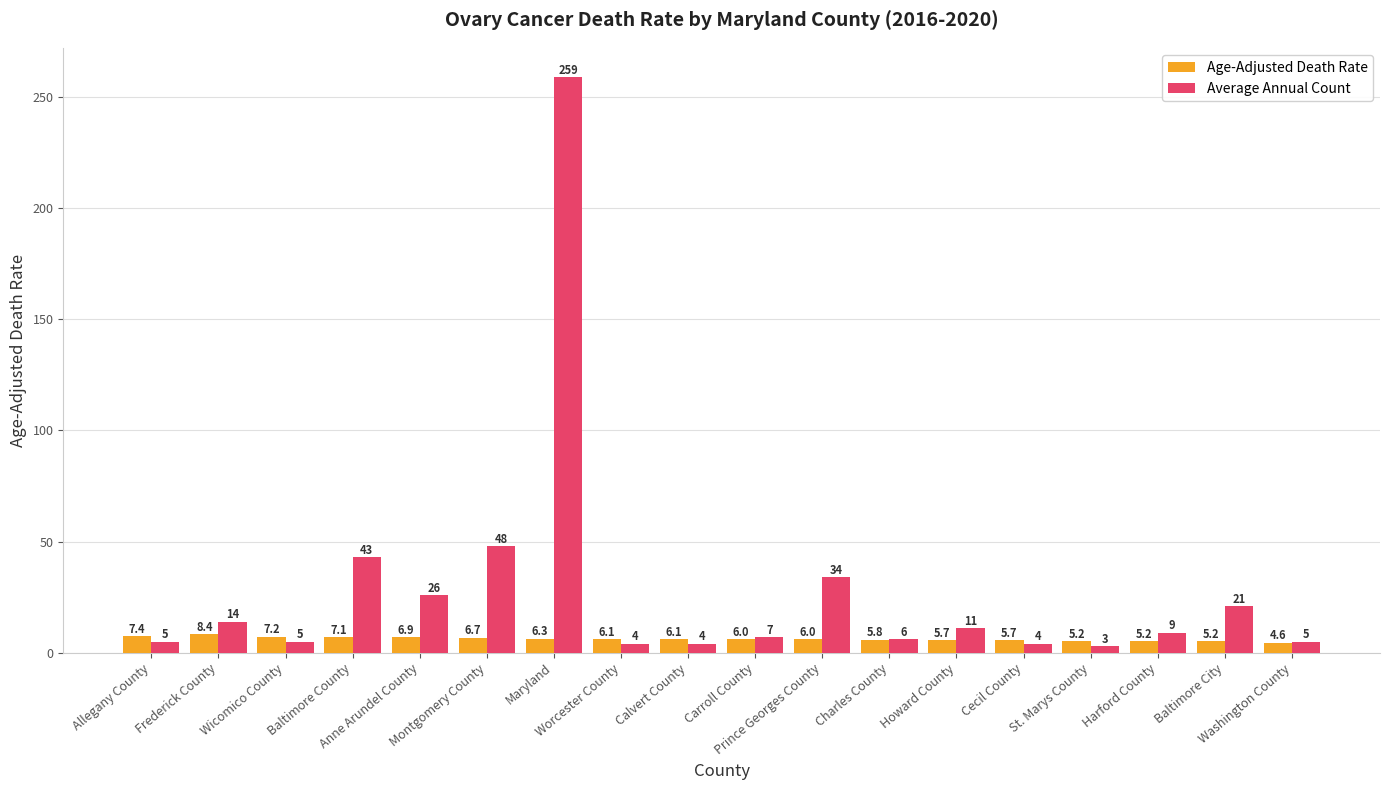

What is the sum of all Average Annual Count values?

508.0